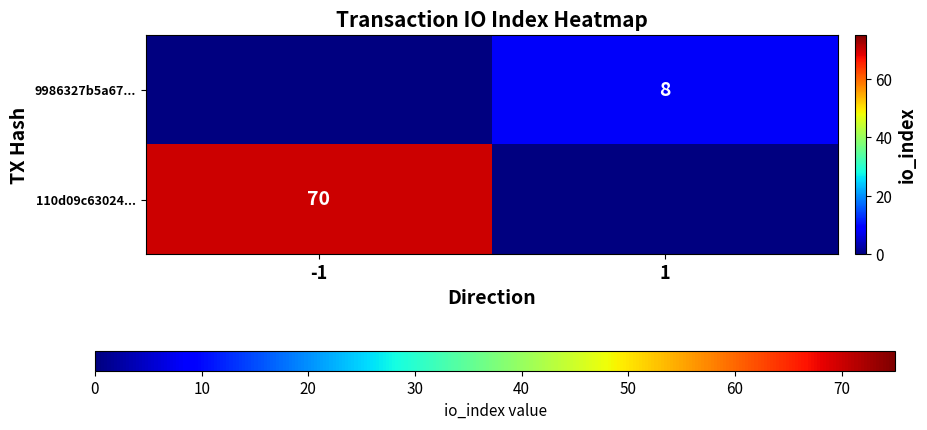

The 9986327b5a67... series shows 8 at 1. True or false?

True